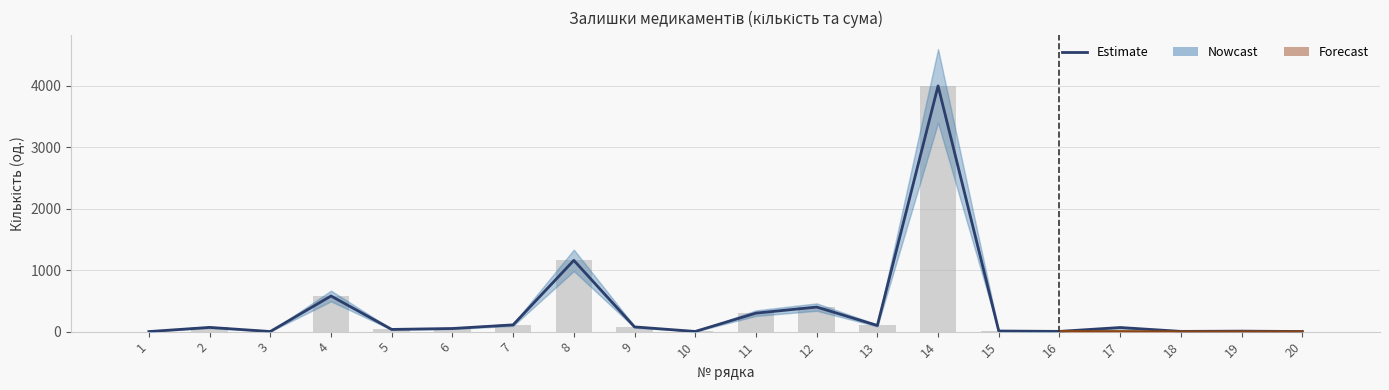

What is the change in value from 6 to 11?

+250